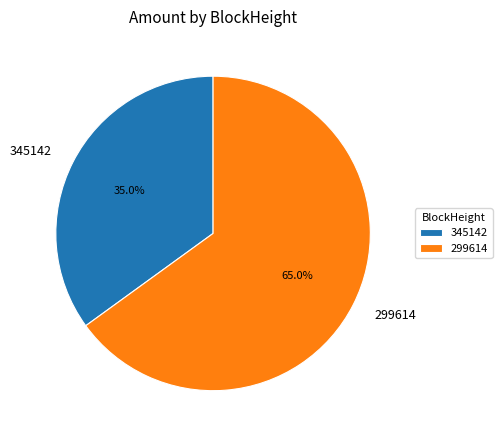

How many slices are in this pie chart?

2